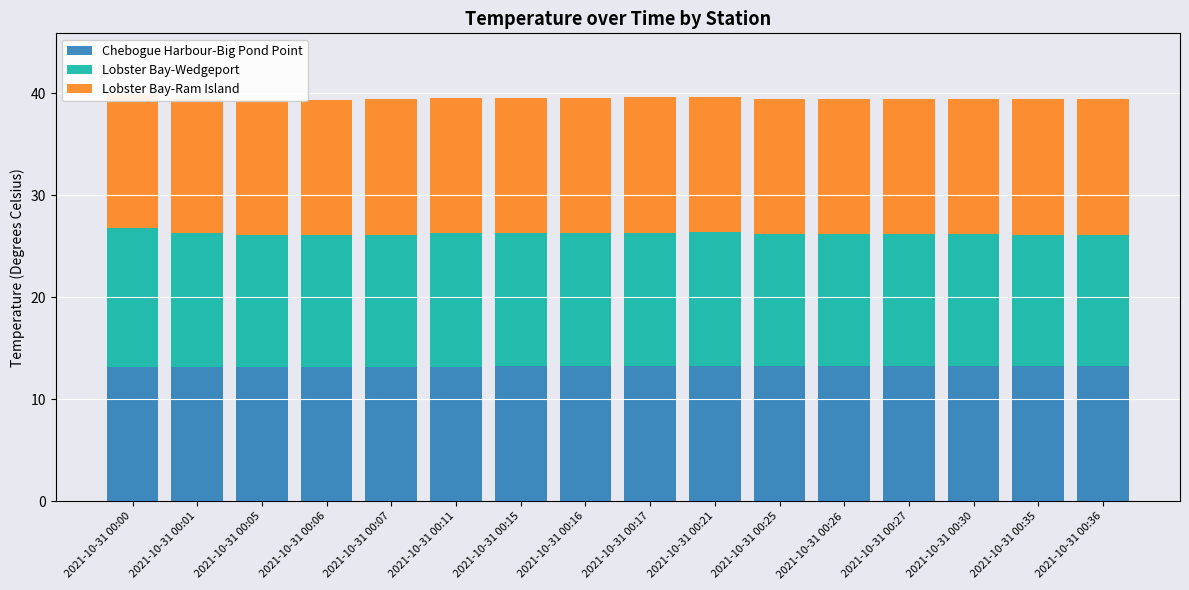

Rank the categories by Lobster Bay-Ram Island value from highest to lowest.

2021-10-31 00:17, 2021-10-31 00:27, 2021-10-31 00:07, 2021-10-31 00:16, 2021-10-31 00:26, 2021-10-31 00:36, 2021-10-31 00:05, 2021-10-31 00:06, 2021-10-31 00:11, 2021-10-31 00:15, 2021-10-31 00:21, 2021-10-31 00:25, 2021-10-31 00:30, 2021-10-31 00:35, 2021-10-31 00:00, 2021-10-31 00:01